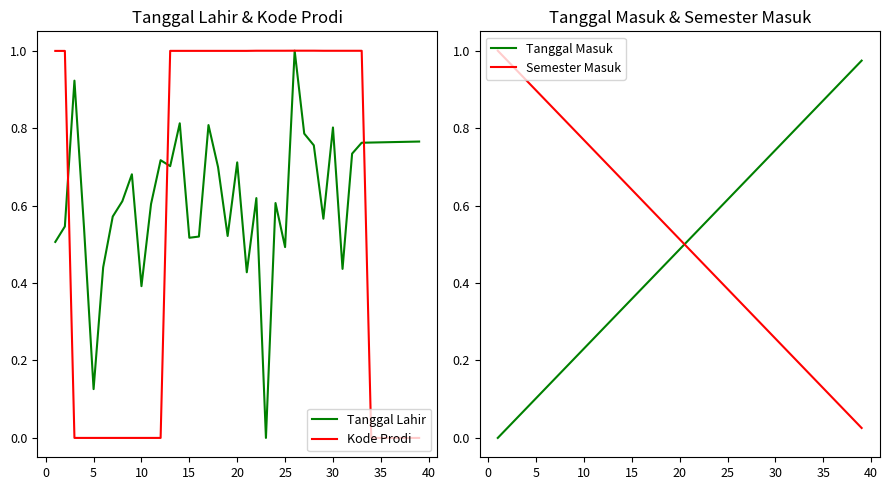

True or false: Tanggal Masuk and Semester Masuk cross at least once.

True